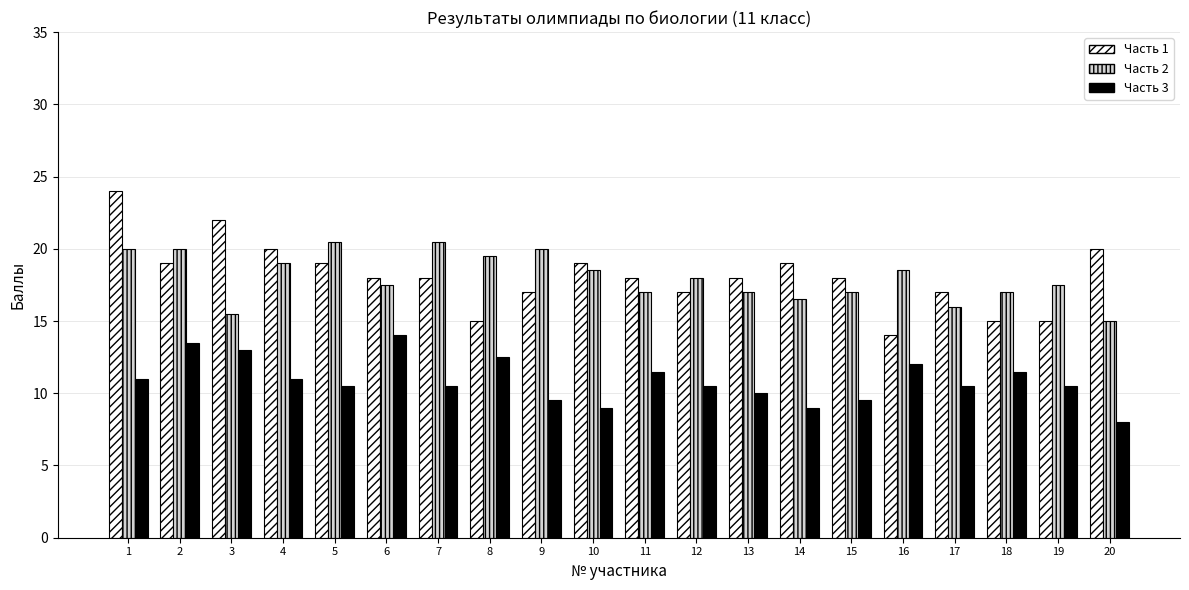

Is it true that Часть 2 equals 17.0 at 18?

True